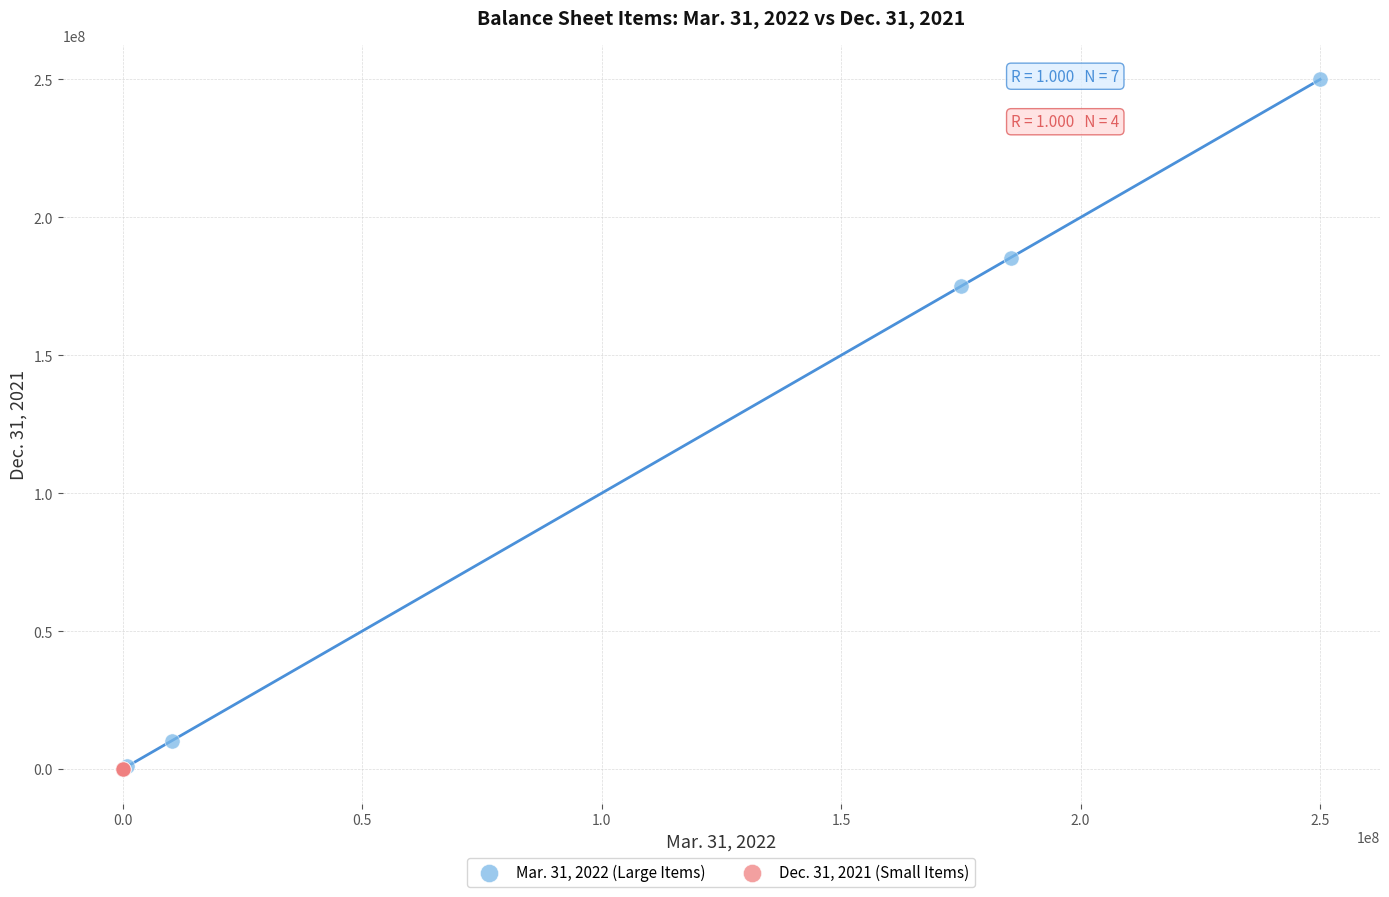

Which series reaches the maximum Y coordinate?

Mar. 31, 2022 (Large Items)